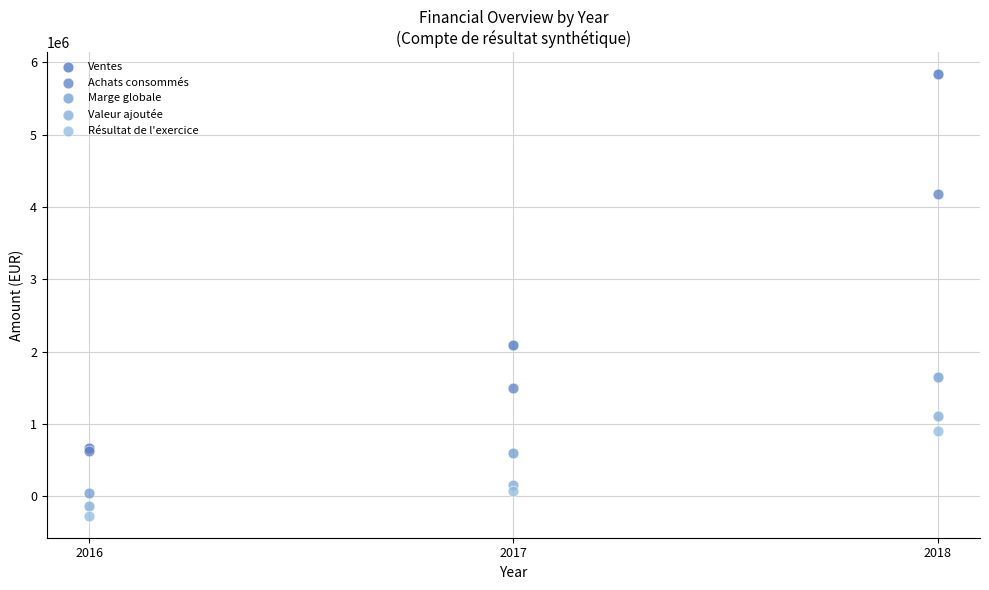

Which series reaches the maximum Y coordinate?

Ventes